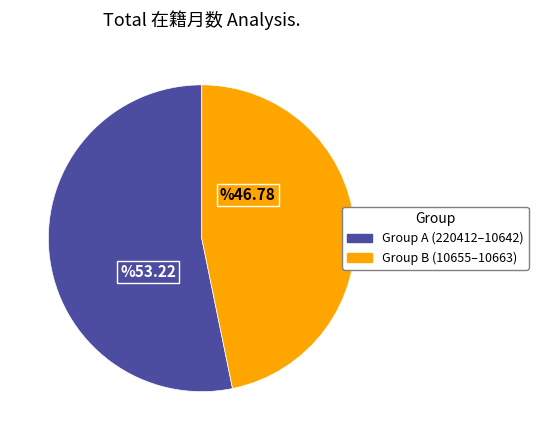

Is there a majority slice in this chart?

Yes